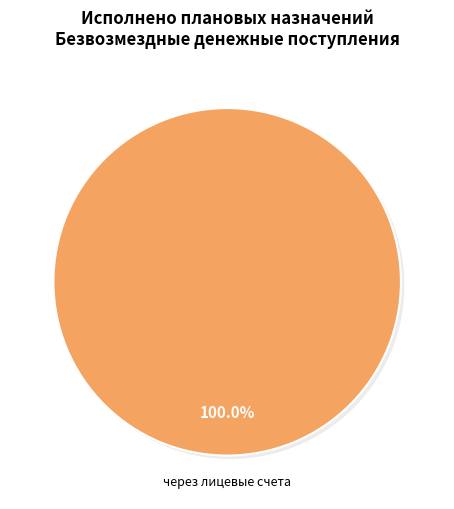

To the nearest percent, what percentage of the pie is через лицевые счета?

100%